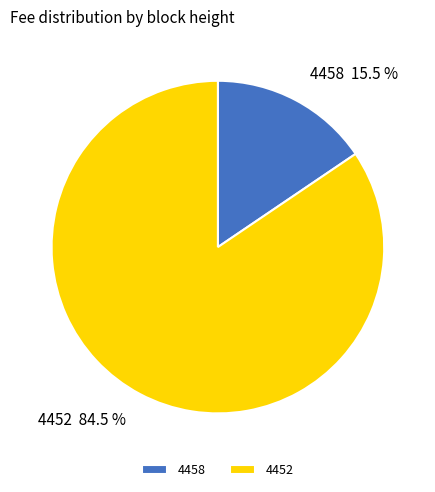

To the nearest percent, what is the difference between the 4458 and 4452 slice percentages?

69%